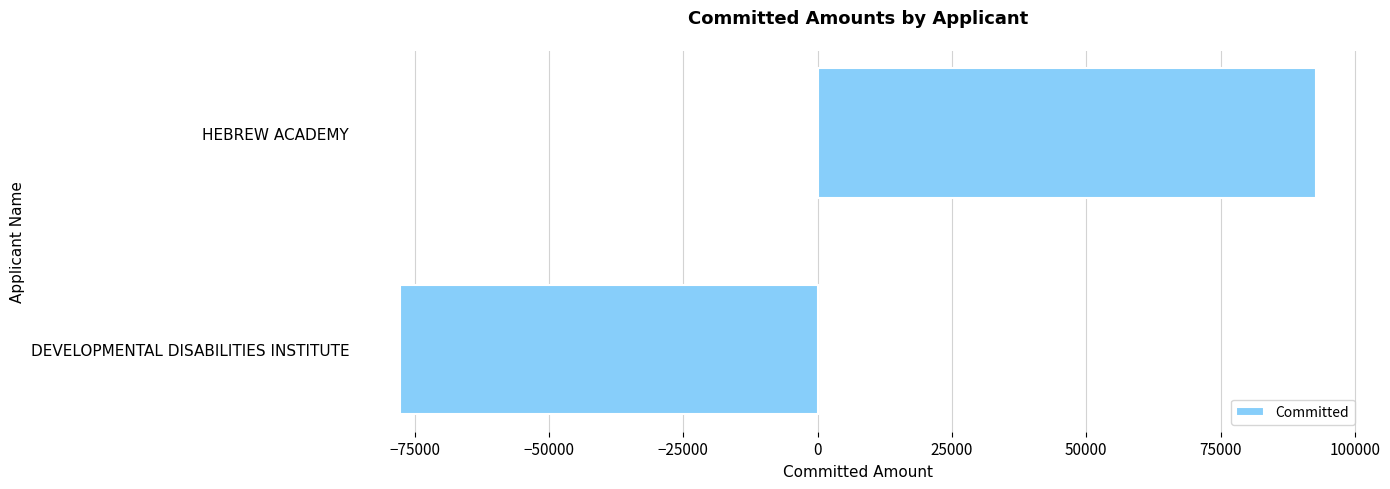

Rank the categories by value from highest to lowest.

HEBREW ACADEMY, DEVELOPMENTAL DISABILITIES INSTITUTE